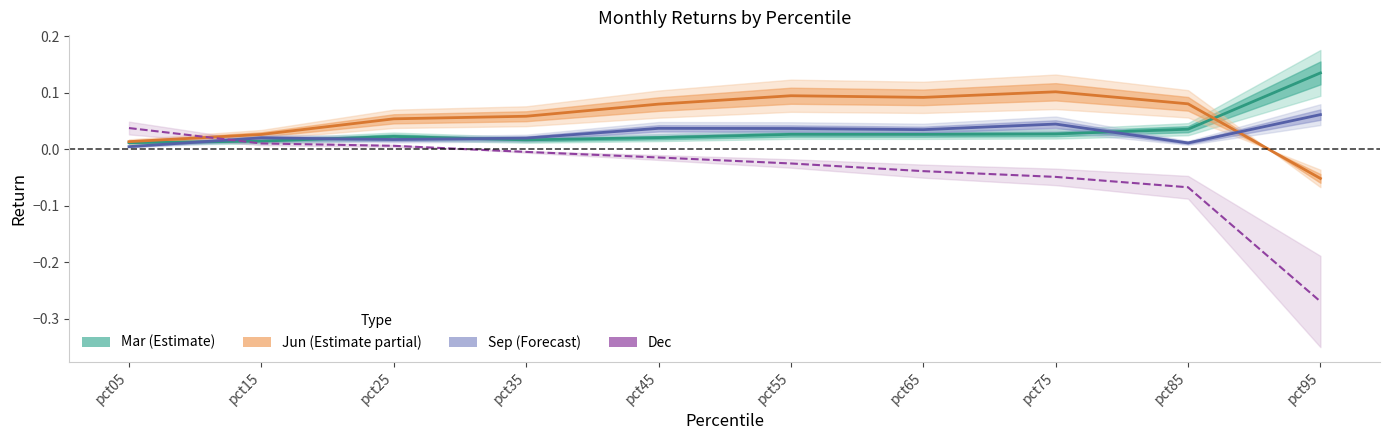

Reading left to right, list all the values displayed in this chart.

Mar (Estimate): pct05=0.0	pct15=0.0	pct25=0.0	pct35=0.0	pct45=0.0	pct55=0.0	pct65=0.0	pct75=0.0	pct85=0.0	pct95=0.1
Jun (Estimate partial): pct05=0.0	pct15=0.0	pct25=0.1	pct35=0.1	pct45=0.1	pct55=0.1	pct65=0.1	pct75=0.1	pct85=0.1	pct95=-0.1
Sep (Forecast): pct05=0.0	pct15=0.0	pct25=0.0	pct35=0.0	pct45=0.0	pct55=0.0	pct65=0.0	pct75=0.0	pct85=0.0	pct95=0.1
Dec: pct05=0.0	pct15=0.0	pct25=0.0	pct35=-0.0	pct45=-0.0	pct55=-0.0	pct65=-0.0	pct75=-0.0	pct85=-0.1	pct95=-0.3